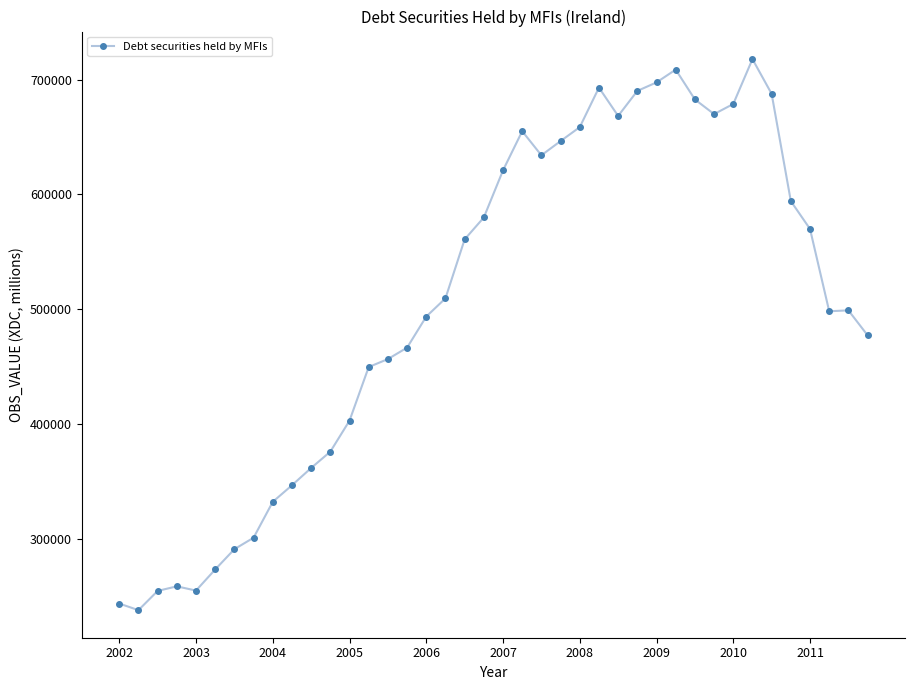

What is the minimum value shown in the chart?

237866